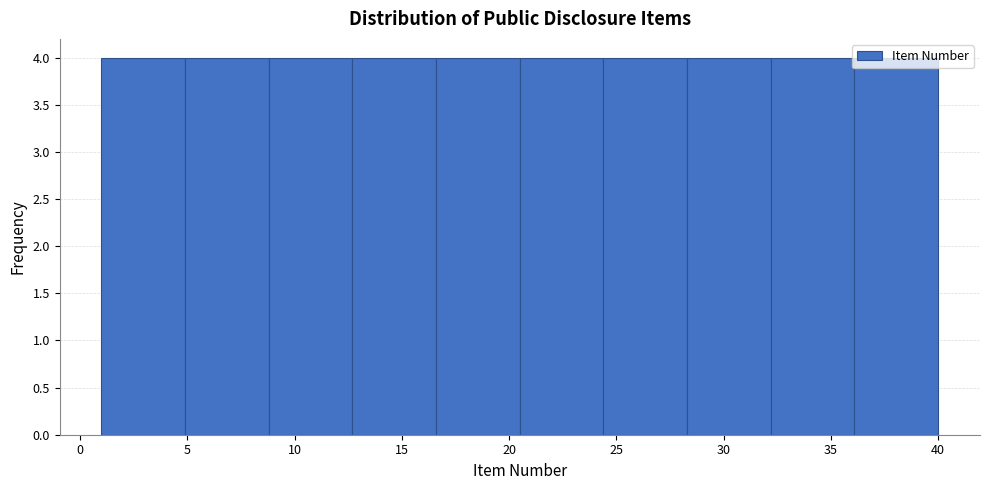

Reading left to right, transcribe this chart: for each bar, give the range it covers on the x-axis and its height. Neither the bar edges nor the heights are printed on the chart, so give them approximately, as read against the axes.

1.0 to 4.9: 4
4.9 to 8.8: 4
8.8 to 12.7: 4
12.7 to 16.6: 4
16.6 to 20.5: 4
20.5 to 24.4: 4
24.4 to 28.3: 4
28.3 to 32.2: 4
32.2 to 36.1: 4
36.1 to 40.0: 4